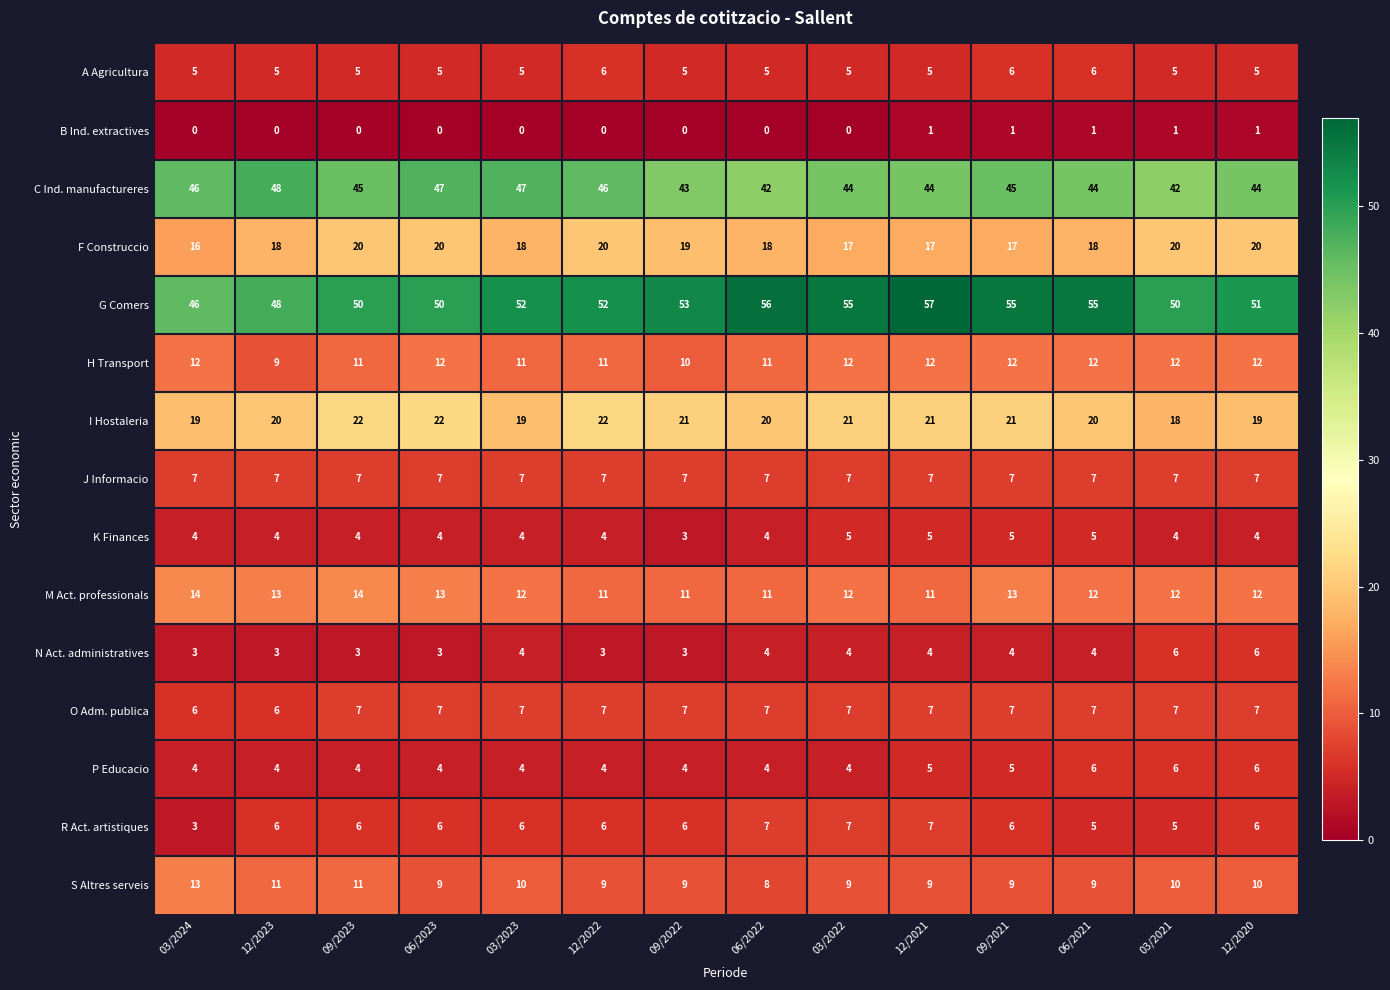

What is the difference between the maximum and minimum values in the S Altres serveis series?

5